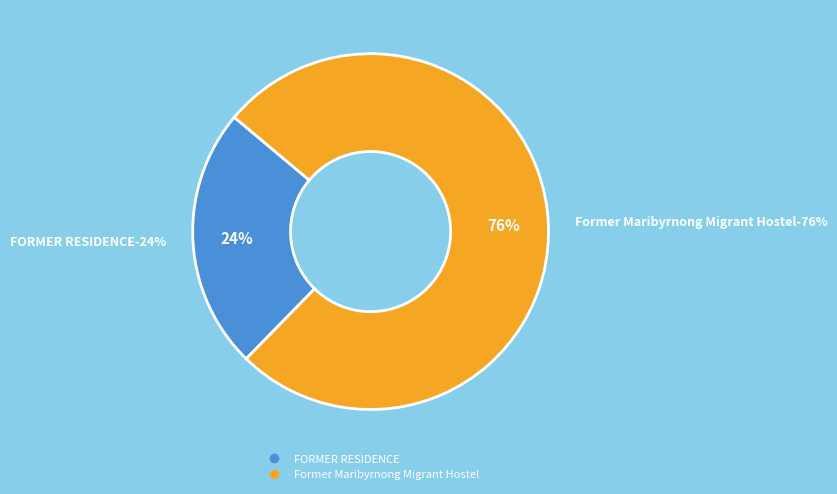

Rank the categories by value from lowest to highest.

FORMER RESIDENCE, Former Maribyrnong Migrant Hostel